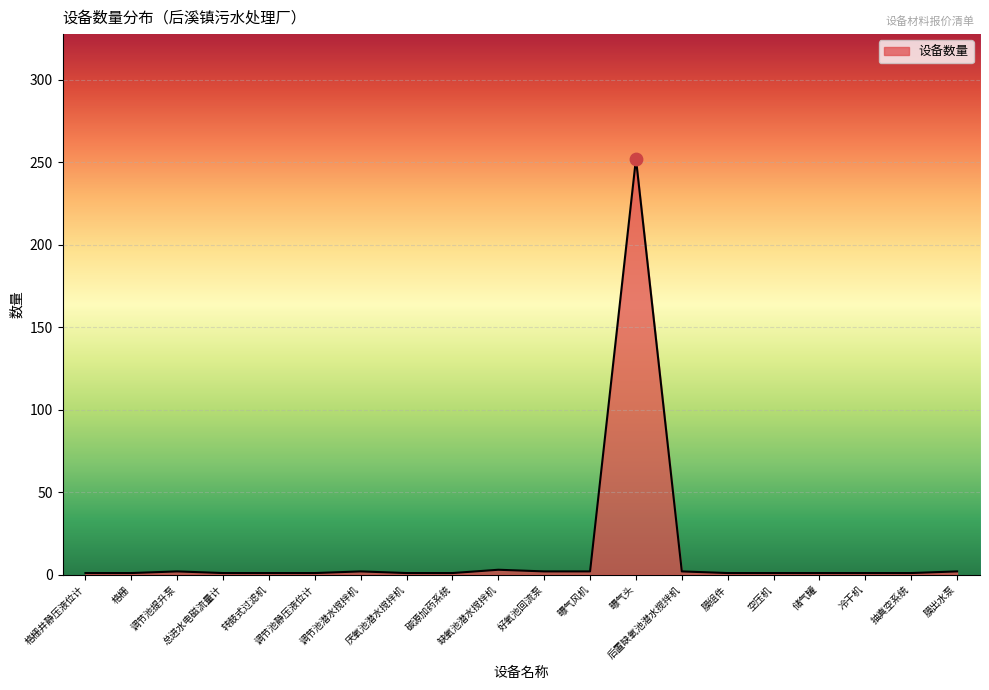

Approximately how many times larger is the value at 膜出水泵 compared to 空压机?

2.0